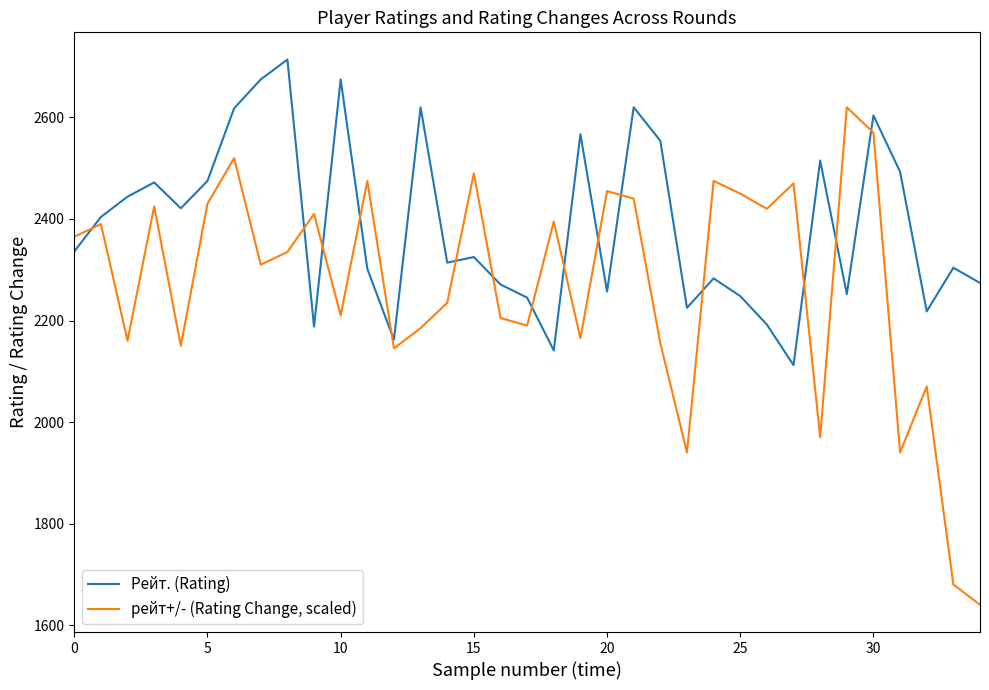

True or false: рейт+/- (Rating Change, scaled) has more than 1 points higher than both neighbors.

True